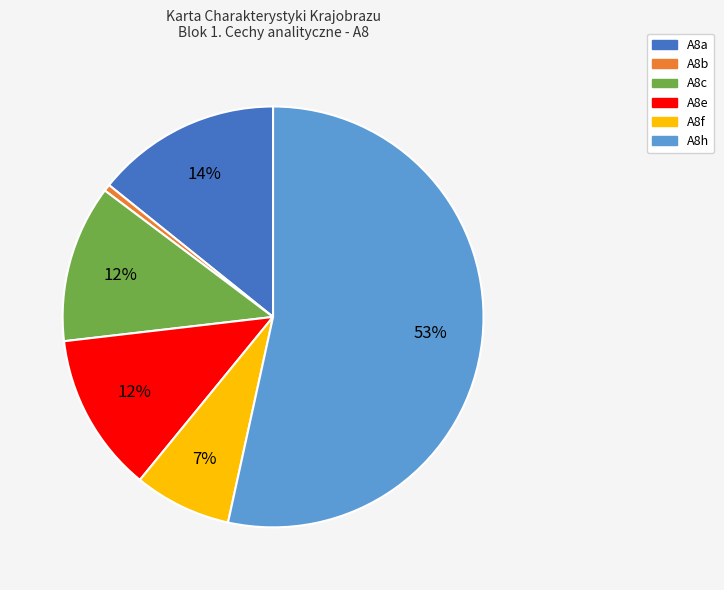

Combined, do A8h and A8a account for over 50%?

Yes